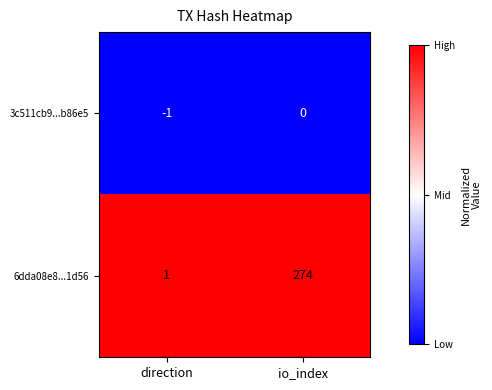

Rank the series by their average value, from lowest to highest.

3c511cb9...b86e5, 6dda08e8...1d56